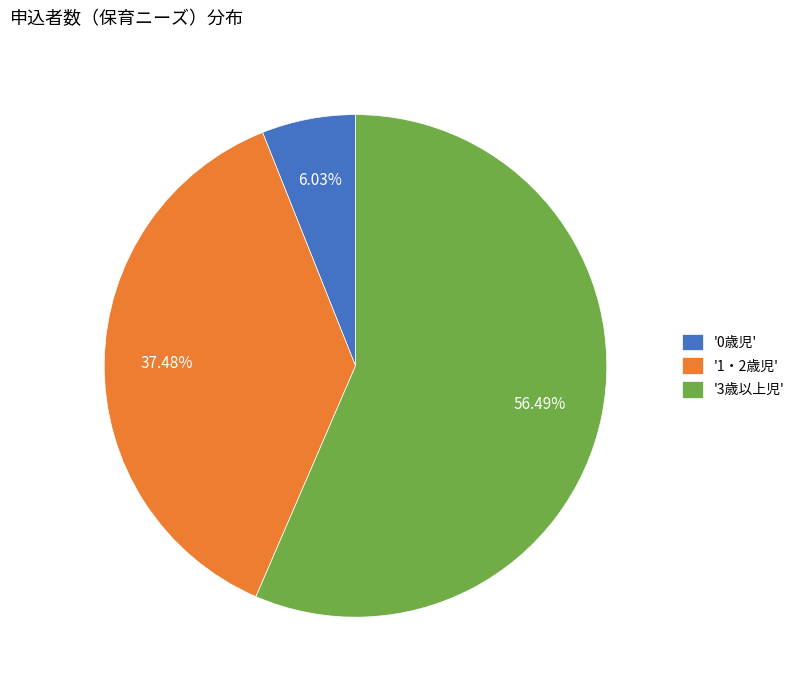

Is '3歳以上児' the majority of the pie?

Yes